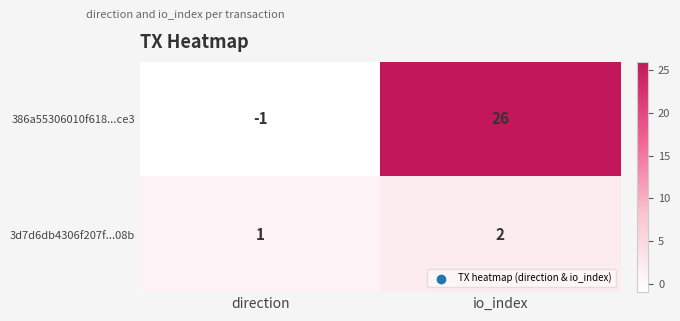

What is the difference between the 386a55306010f618...ce3 values at direction and io_index?

27